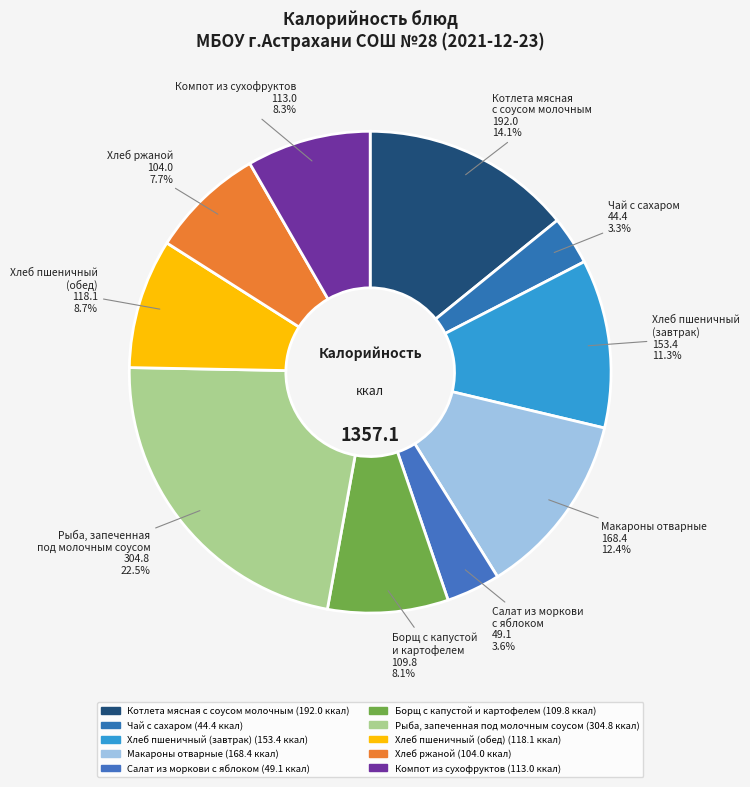

Count the number of slices in the pie.

10